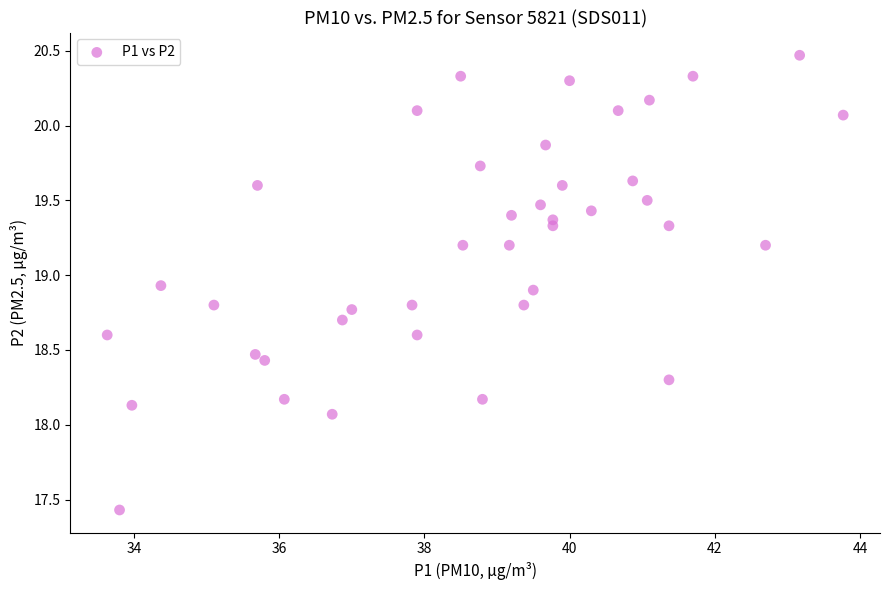

What Y value in the scatter plot is closest to 18?

18.1